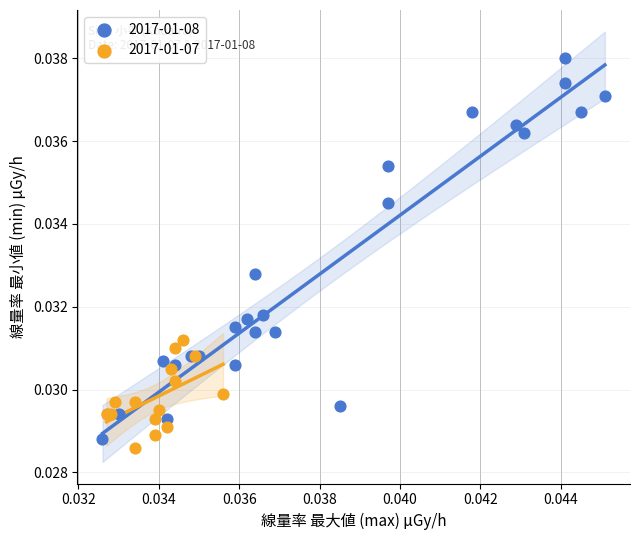

Which series has the largest Y range (max minus min)?

2017-01-08